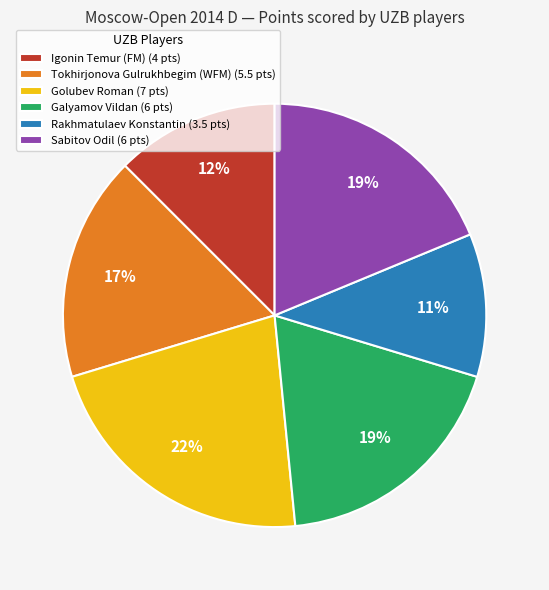

To the nearest percent, what portion does Sabitov Odil (6 pts) represent?

19%